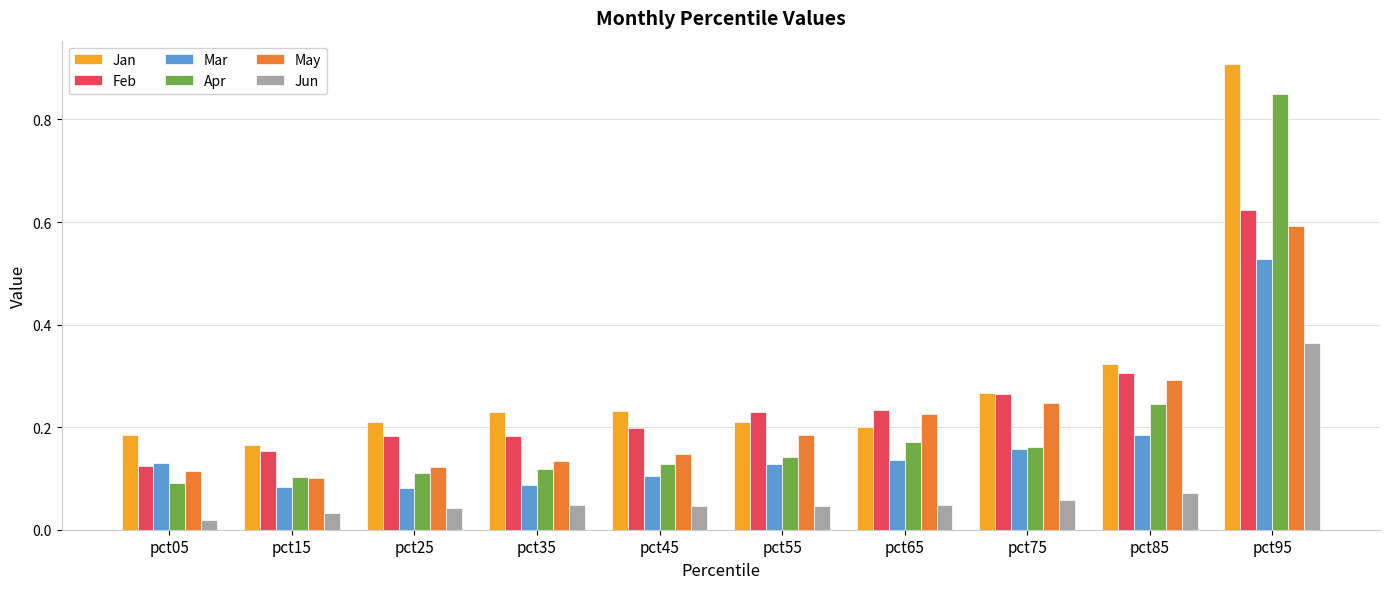

What are all the series names shown in the legend?

Jan, Feb, Mar, Apr, May, Jun